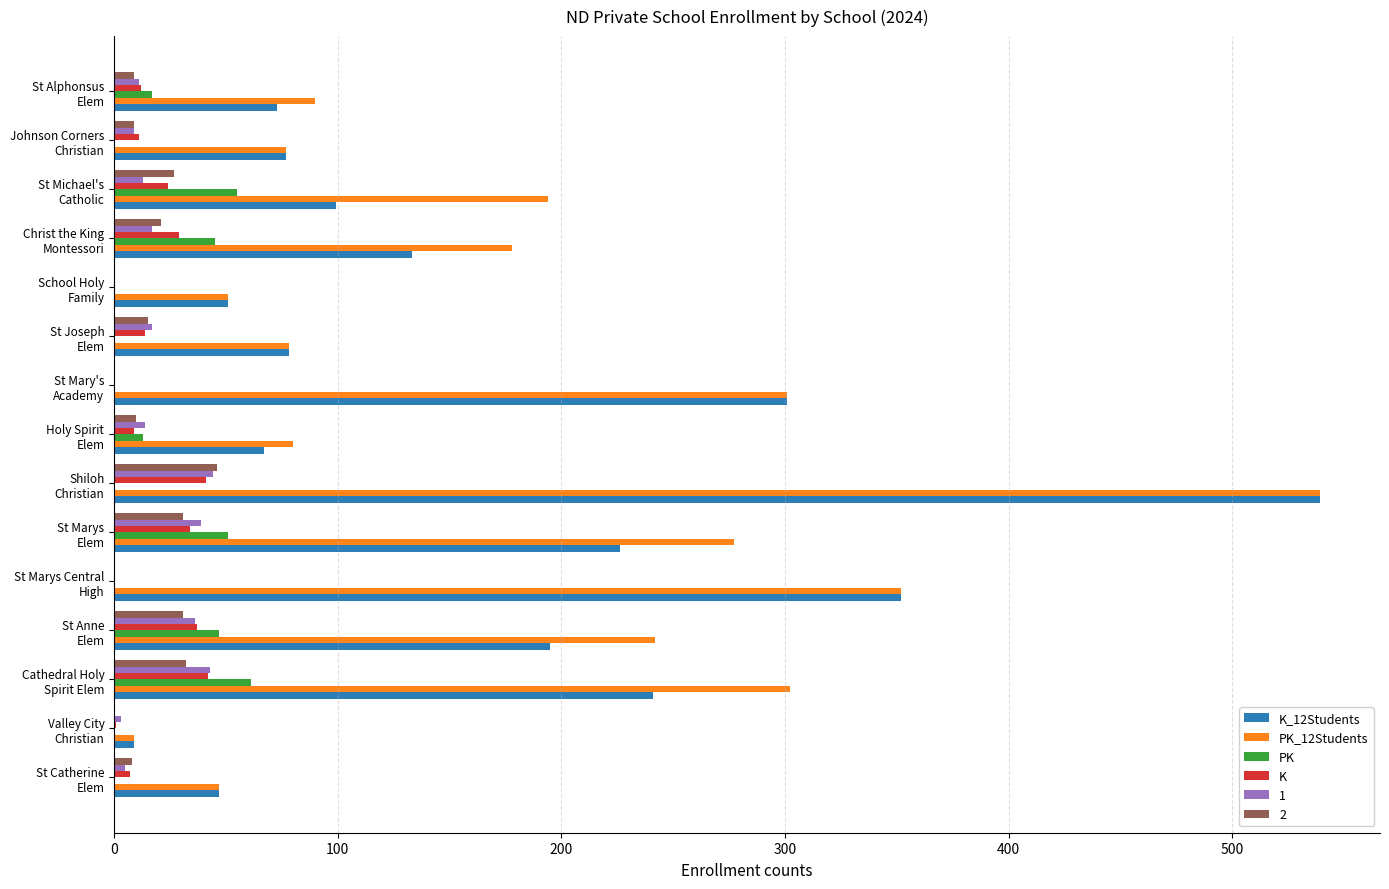

What is the highest value of the PK series?

61